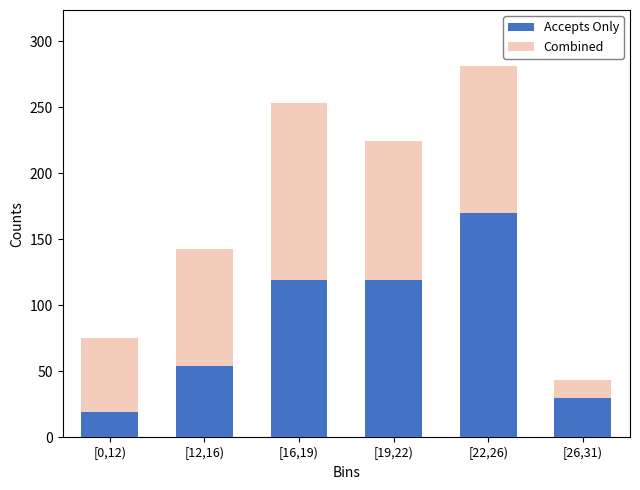

Reading left to right, transcribe the values for Accepts Only.

[0,12)=19.0	[12,16)=54.0	[16,19)=119.0	[19,22)=119.0	[22,26)=170.0	[26,31)=30.0